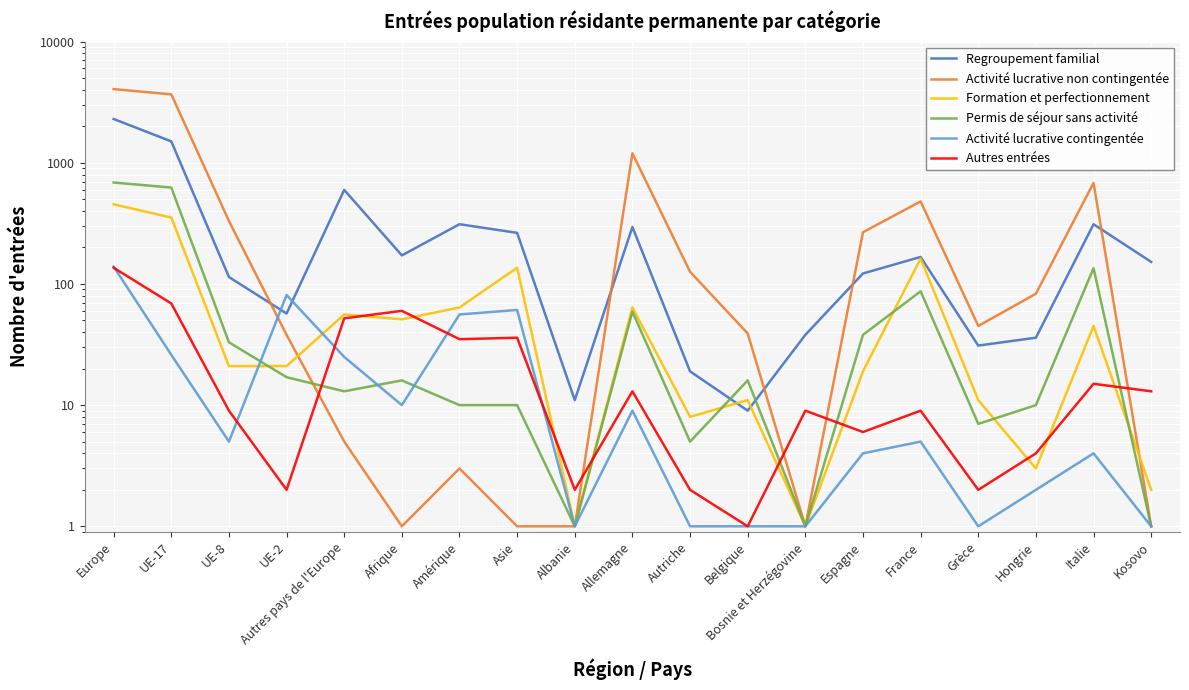

True or false: Formation et perfectionnement has more than 0 points higher than both neighbors.

True